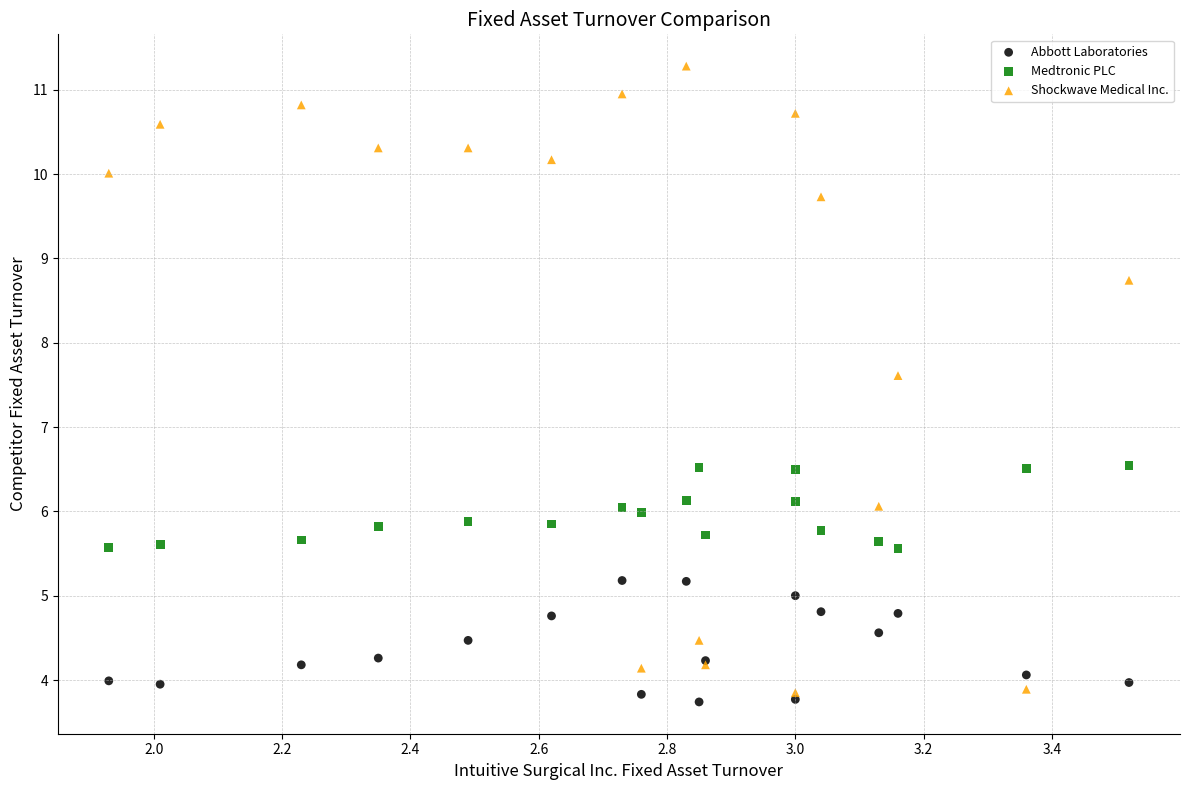

What are all the series names shown in the legend?

Abbott Laboratories, Medtronic PLC, Shockwave Medical Inc.